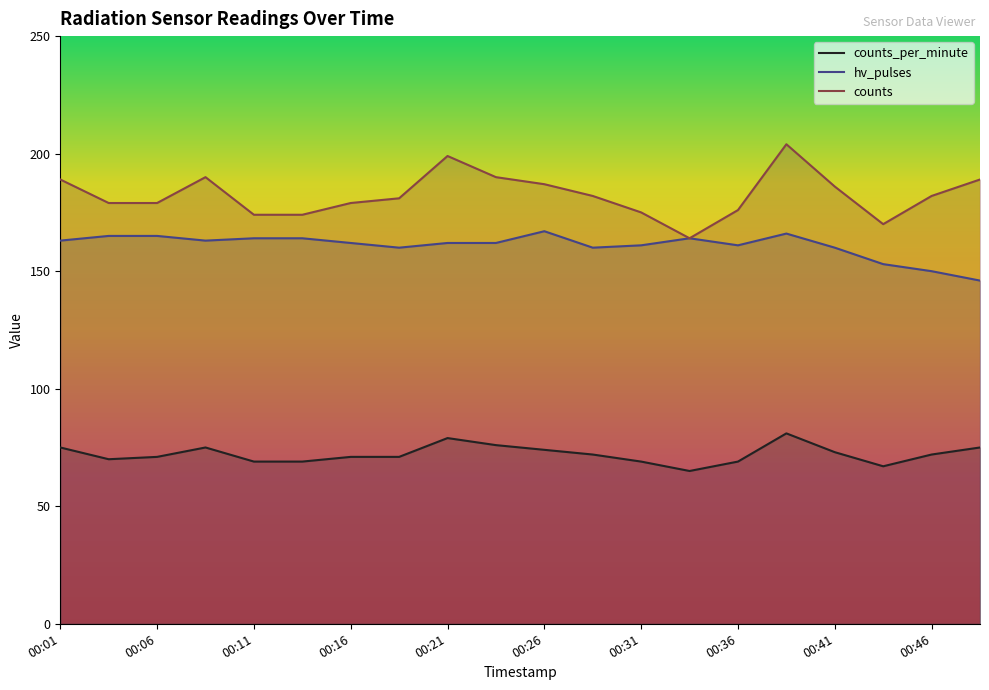

What is the difference between the maximum and second lowest values in the counts series?

34